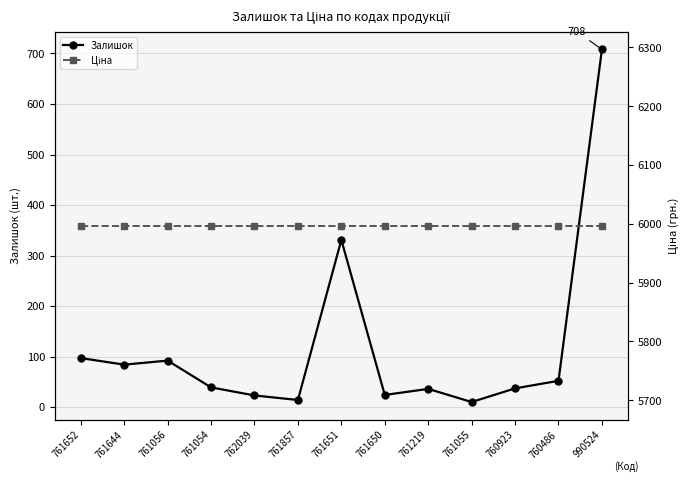

At which label does Залишок reach its minimum?

761055